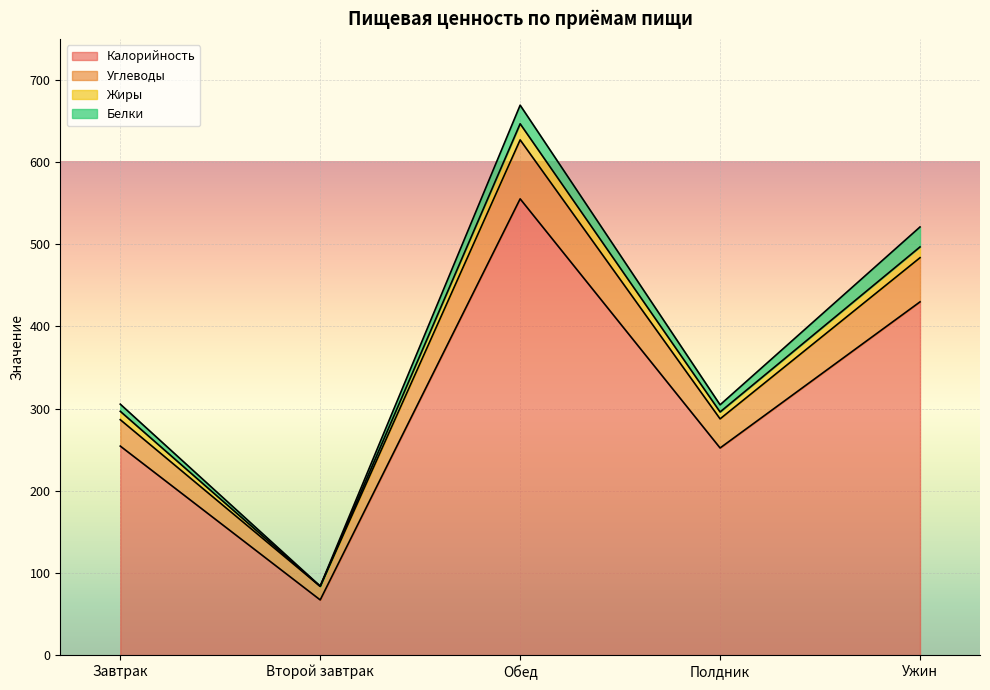

True or false: Калорийность has a value of 20.3 at Второй завтрак.

False